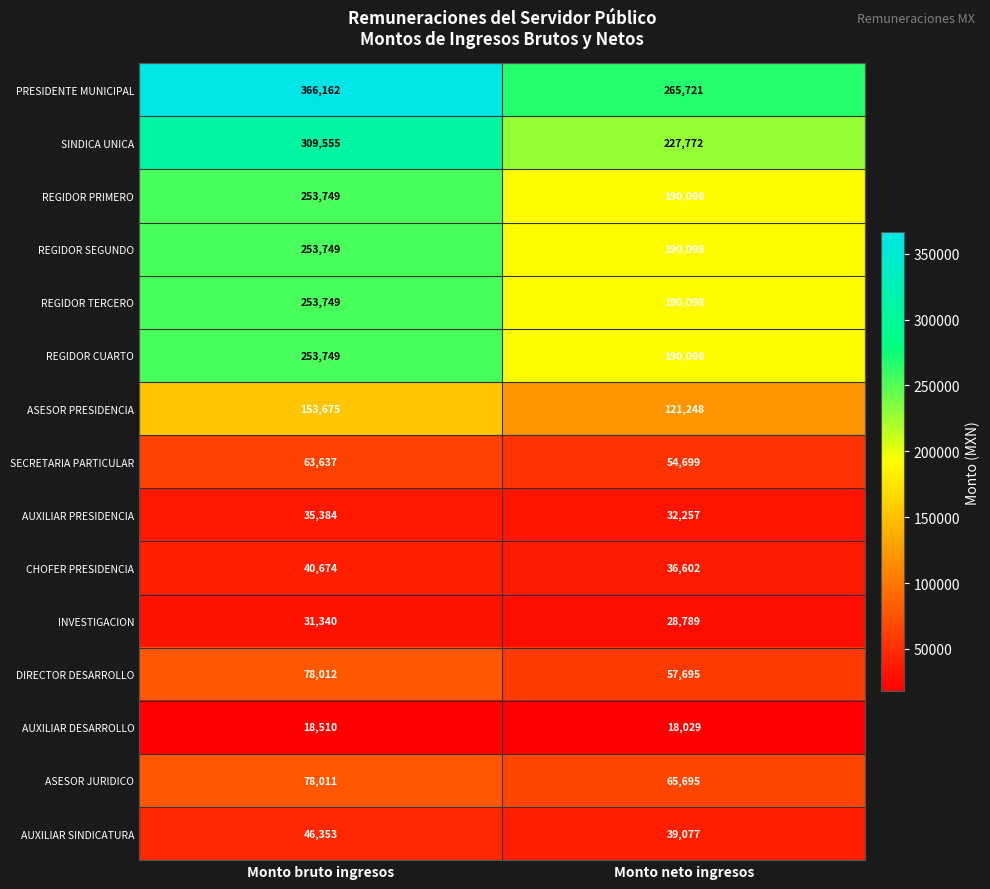

Which series changed the most between Monto bruto ingresos and Monto neto ingresos?

PRESIDENTE MUNICIPAL